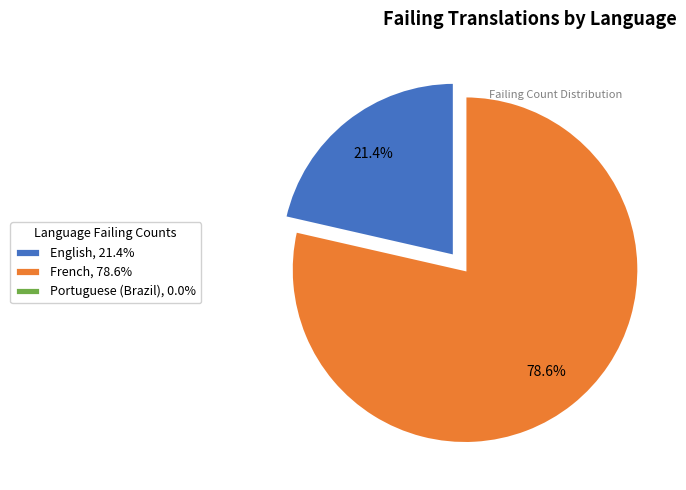

True or false: English accounts for 34% of the total.

False